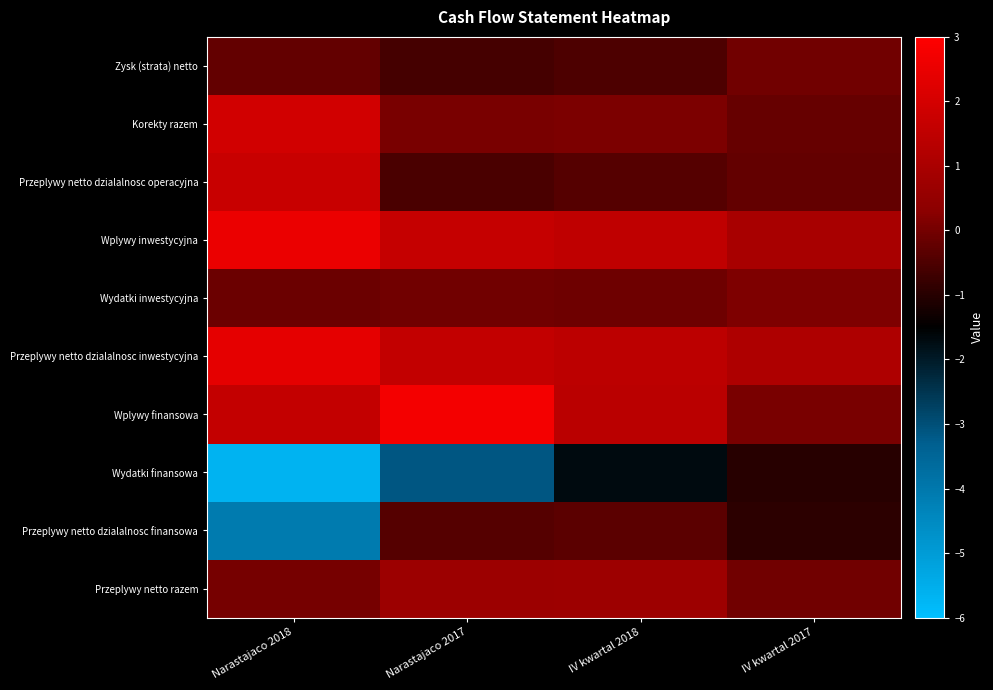

At which category does the chart reach its peak across all series?

Narastajaco 2017